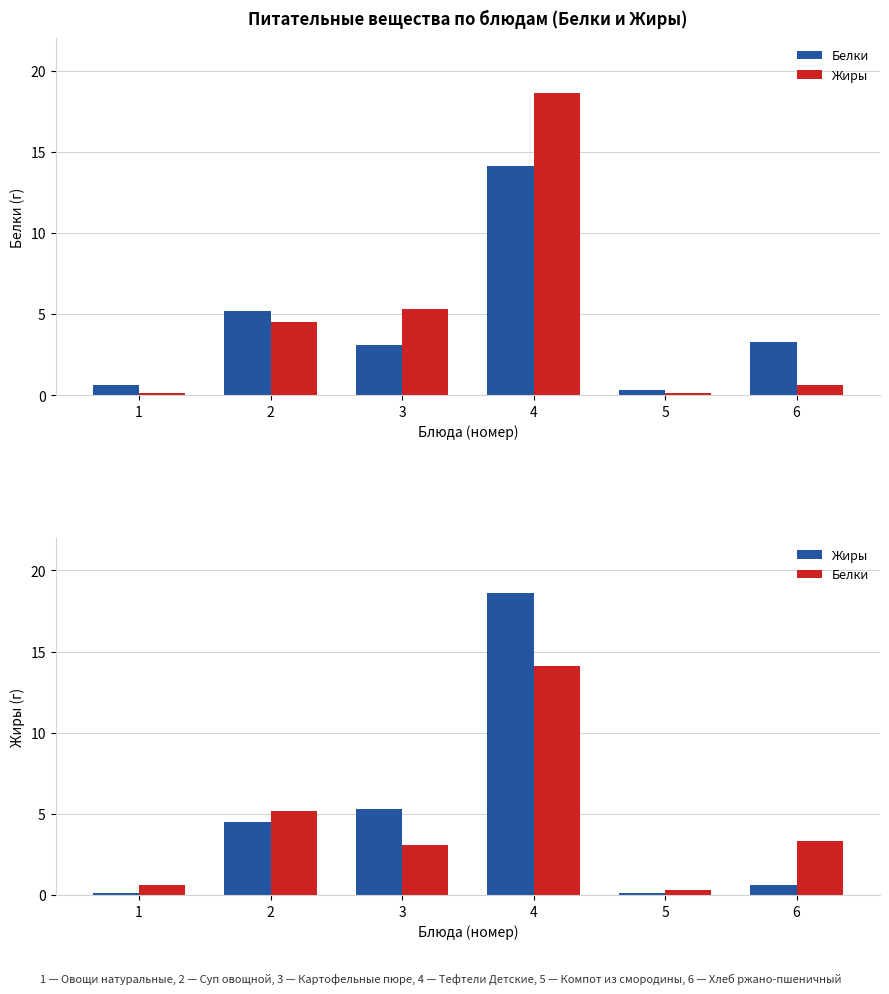

Between 1 and 4, which series saw the biggest shift?

Жиры